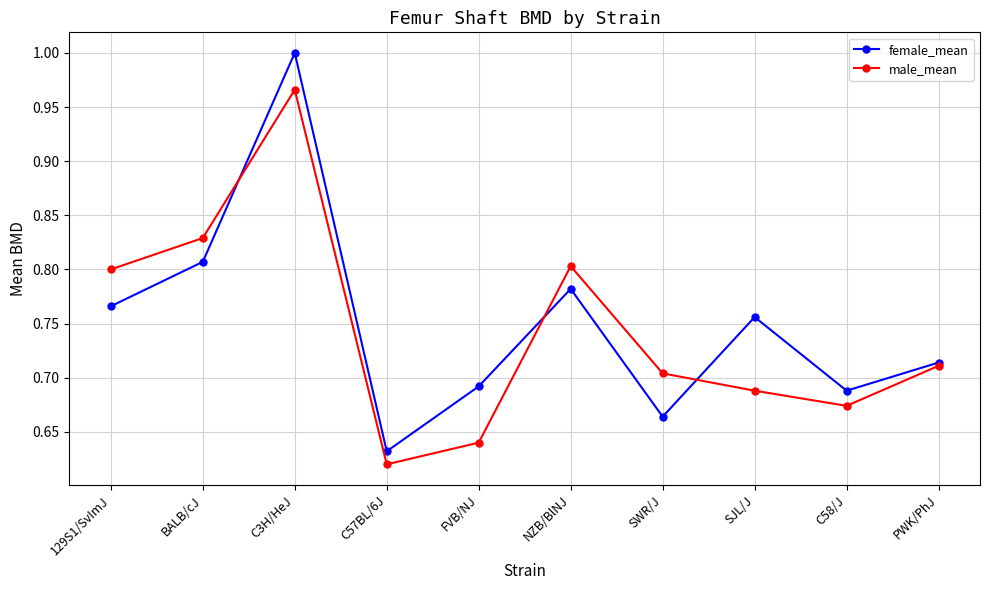

Which series has the largest total across all categories?

female_mean